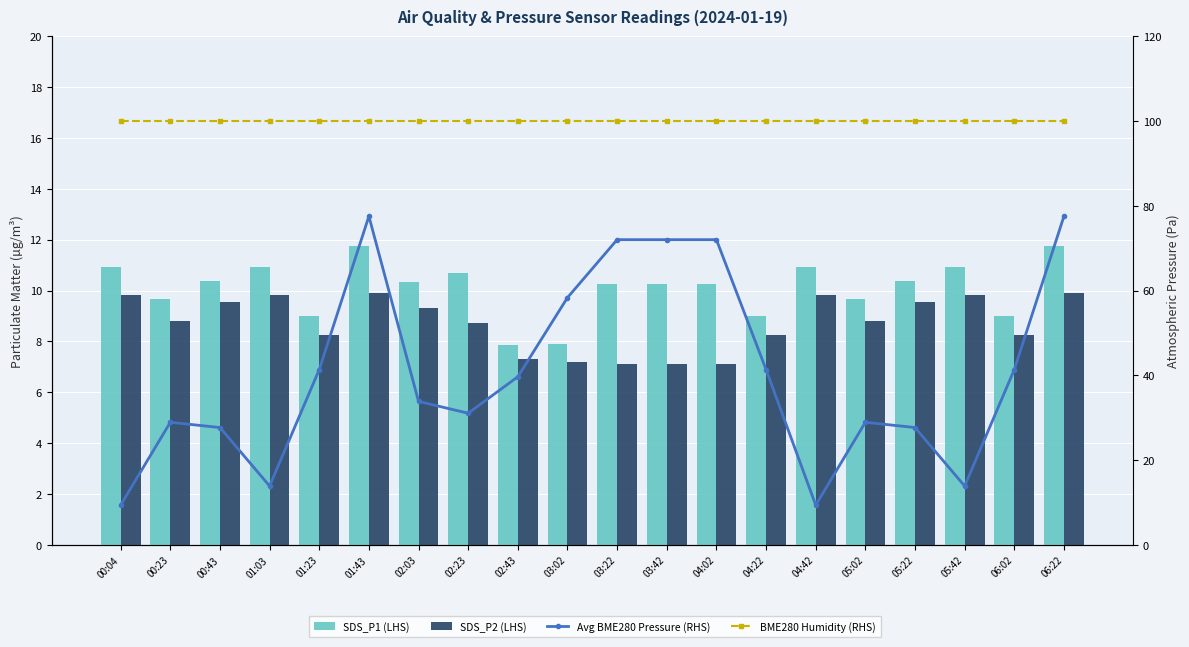

Which label corresponds to the smallest value in the chart?

03:22